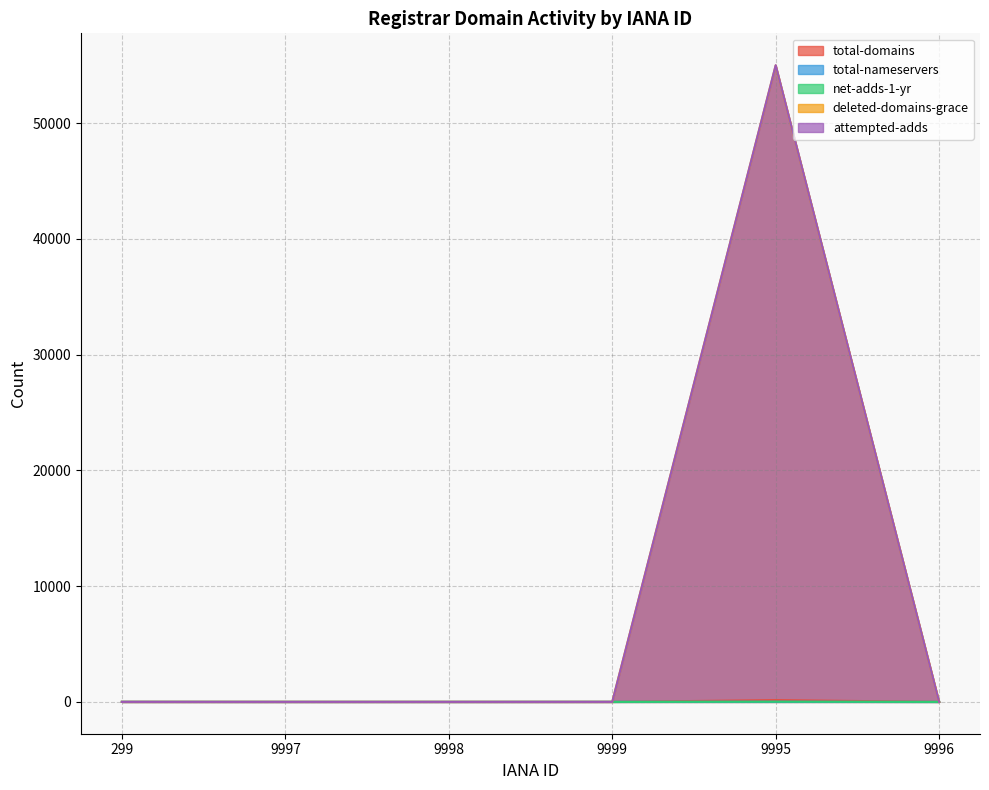

What is the total value across all series at 9999?

7